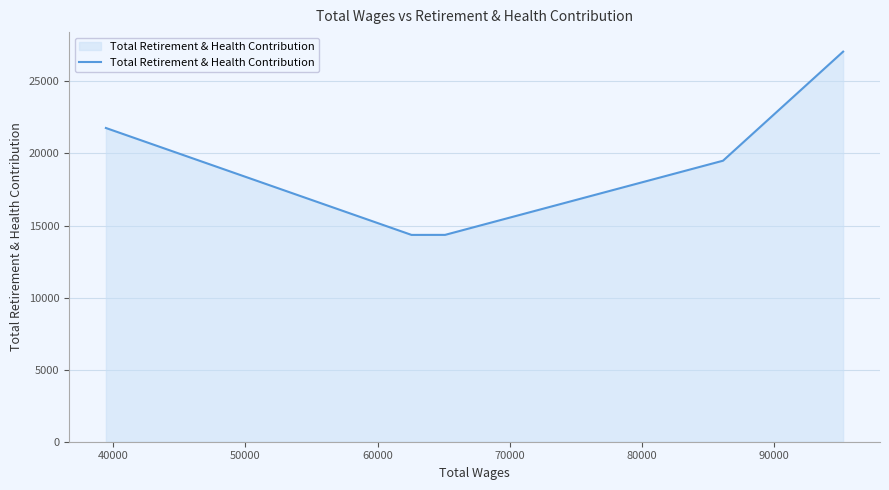

What is the difference between the maximum and second lowest values?

12716